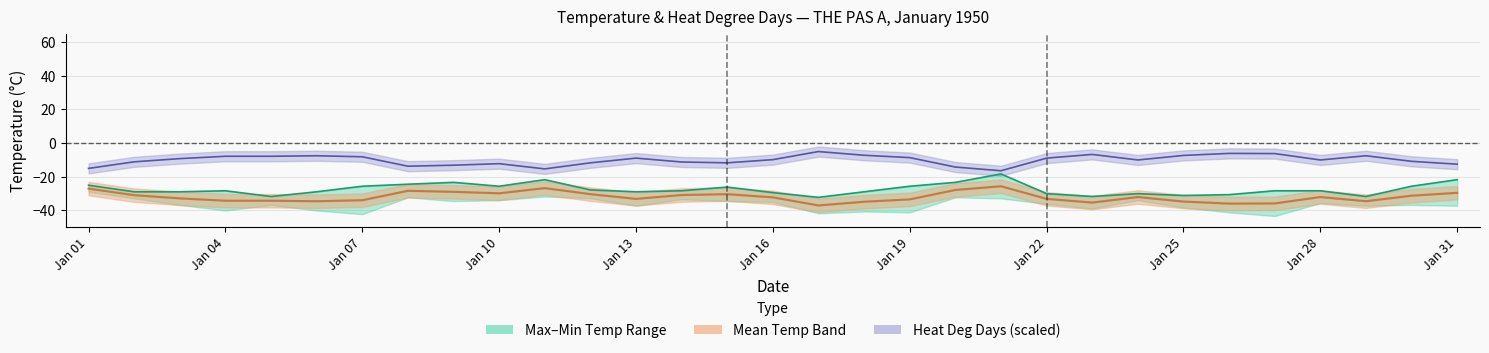

How many lines are shown in the chart?

3